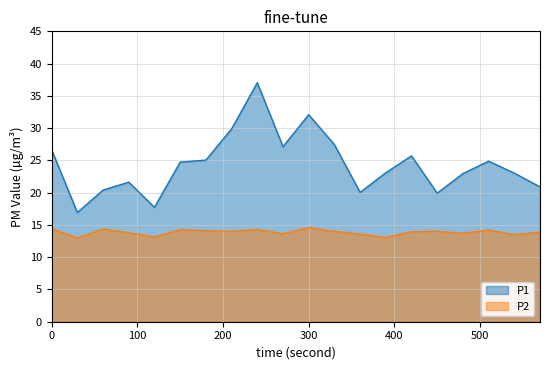

What is the sum of all P1 values?

487.2